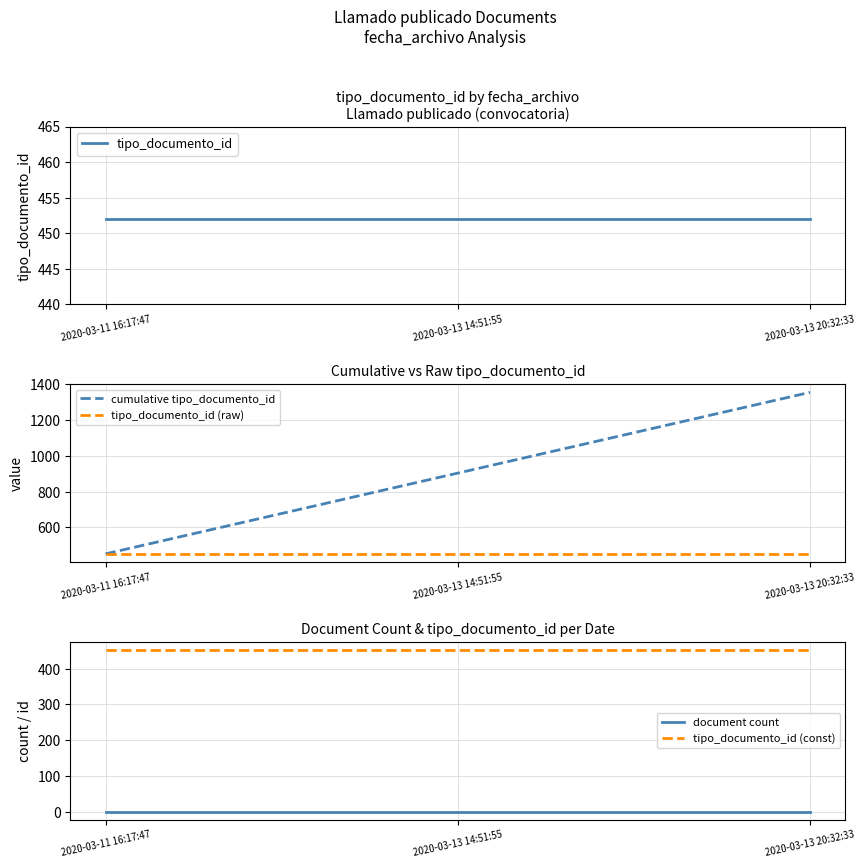

Which series has the largest range (max minus min)?

cumulative tipo_documento_id